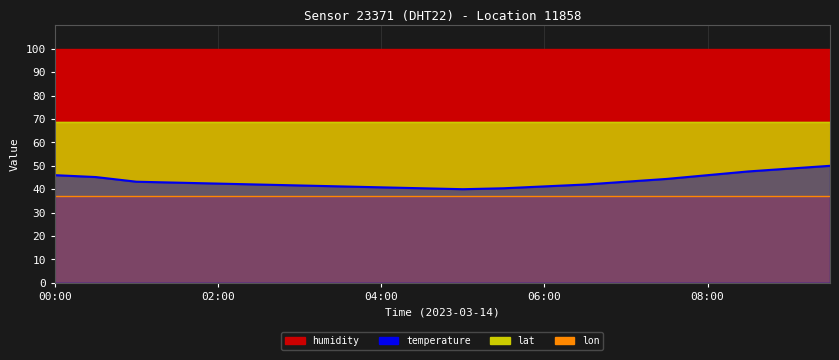

What is the sum of all values?

869.2